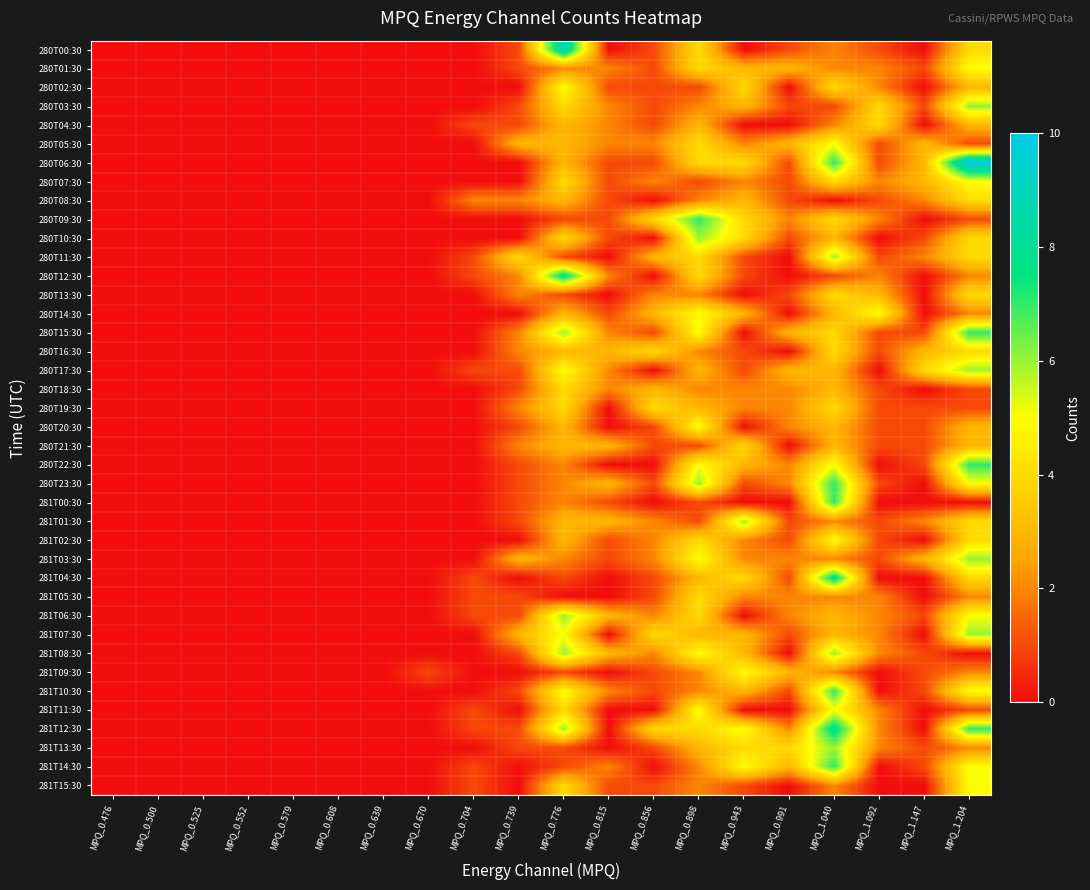

Reading left to right, transcribe all the data shown in this chart.

280T00:30: MPQ_0.476=0	MPQ_0.500=0	MPQ_0.525=0	MPQ_0.552=0	MPQ_0.579=0	MPQ_0.608=0	MPQ_0.639=0	MPQ_0.670=0	MPQ_0.704=0	MPQ_0.739=1	MPQ_0.776=9	MPQ_0.815=0	MPQ_0.856=1	MPQ_0.898=4	MPQ_0.943=0	MPQ_0.991=1	MPQ_1.040=2	MPQ_1.092=1	MPQ_1.147=0	MPQ_1.204=4
280T01:30: MPQ_0.476=0	MPQ_0.500=0	MPQ_0.525=0	MPQ_0.552=0	MPQ_0.579=0	MPQ_0.608=0	MPQ_0.639=0	MPQ_0.670=0	MPQ_0.704=0	MPQ_0.739=1	MPQ_0.776=2	MPQ_0.815=2	MPQ_0.856=1	MPQ_0.898=4	MPQ_0.943=3	MPQ_0.991=3	MPQ_1.040=2	MPQ_1.092=2	MPQ_1.147=1	MPQ_1.204=5
280T02:30: MPQ_0.476=0	MPQ_0.500=0	MPQ_0.525=0	MPQ_0.552=0	MPQ_0.579=0	MPQ_0.608=0	MPQ_0.639=0	MPQ_0.670=0	MPQ_0.704=0	MPQ_0.739=0	MPQ_0.776=5	MPQ_0.815=1	MPQ_0.856=1	MPQ_0.898=1	MPQ_0.943=4	MPQ_0.991=0	MPQ_1.040=4	MPQ_1.092=2	MPQ_1.147=0	MPQ_1.204=3
280T03:30: MPQ_0.476=0	MPQ_0.500=0	MPQ_0.525=0	MPQ_0.552=0	MPQ_0.579=0	MPQ_0.608=0	MPQ_0.639=0	MPQ_0.670=0	MPQ_0.704=0	MPQ_0.739=1	MPQ_0.776=4	MPQ_0.815=2	MPQ_0.856=1	MPQ_0.898=2	MPQ_0.943=3	MPQ_0.991=1	MPQ_1.040=1	MPQ_1.092=4	MPQ_1.147=1	MPQ_1.204=6
280T04:30: MPQ_0.476=0	MPQ_0.500=0	MPQ_0.525=0	MPQ_0.552=0	MPQ_0.579=0	MPQ_0.608=0	MPQ_0.639=0	MPQ_0.670=0	MPQ_0.704=1	MPQ_0.739=1	MPQ_0.776=3	MPQ_0.815=2	MPQ_0.856=1	MPQ_0.898=3	MPQ_0.943=0	MPQ_0.991=0	MPQ_1.040=2	MPQ_1.092=4	MPQ_1.147=0	MPQ_1.204=3
280T05:30: MPQ_0.476=0	MPQ_0.500=0	MPQ_0.525=0	MPQ_0.552=0	MPQ_0.579=0	MPQ_0.608=0	MPQ_0.639=0	MPQ_0.670=0	MPQ_0.704=0	MPQ_0.739=3	MPQ_0.776=3	MPQ_0.815=2	MPQ_0.856=2	MPQ_0.898=4	MPQ_0.943=2	MPQ_0.991=3	MPQ_1.040=5	MPQ_1.092=1	MPQ_1.147=3	MPQ_1.204=1
280T06:30: MPQ_0.476=0	MPQ_0.500=0	MPQ_0.525=0	MPQ_0.552=0	MPQ_0.579=0	MPQ_0.608=0	MPQ_0.639=0	MPQ_0.670=0	MPQ_0.704=0	MPQ_0.739=0	MPQ_0.776=3	MPQ_0.815=1	MPQ_0.856=1	MPQ_0.898=4	MPQ_0.943=4	MPQ_0.991=1	MPQ_1.040=7	MPQ_1.092=1	MPQ_1.147=3	MPQ_1.204=10
280T07:30: MPQ_0.476=0	MPQ_0.500=0	MPQ_0.525=0	MPQ_0.552=0	MPQ_0.579=0	MPQ_0.608=0	MPQ_0.639=0	MPQ_0.670=0	MPQ_0.704=0	MPQ_0.739=0	MPQ_0.776=4	MPQ_0.815=1	MPQ_0.856=2	MPQ_0.898=1	MPQ_0.943=2	MPQ_0.991=1	MPQ_1.040=4	MPQ_1.092=2	MPQ_1.147=3	MPQ_1.204=5
280T08:30: MPQ_0.476=0	MPQ_0.500=0	MPQ_0.525=0	MPQ_0.552=0	MPQ_0.579=0	MPQ_0.608=0	MPQ_0.639=0	MPQ_0.670=0	MPQ_0.704=2	MPQ_0.739=2	MPQ_0.776=3	MPQ_0.815=1	MPQ_0.856=0	MPQ_0.898=2	MPQ_0.943=3	MPQ_0.991=1	MPQ_1.040=0	MPQ_1.092=1	MPQ_1.147=2	MPQ_1.204=4
280T09:30: MPQ_0.476=0	MPQ_0.500=0	MPQ_0.525=0	MPQ_0.552=0	MPQ_0.579=0	MPQ_0.608=0	MPQ_0.639=0	MPQ_0.670=0	MPQ_0.704=0	MPQ_0.739=0	MPQ_0.776=1	MPQ_0.815=1	MPQ_0.856=4	MPQ_0.898=7	MPQ_0.943=4	MPQ_0.991=2	MPQ_1.040=4	MPQ_1.092=2	MPQ_1.147=0	MPQ_1.204=1
280T10:30: MPQ_0.476=0	MPQ_0.500=0	MPQ_0.525=0	MPQ_0.552=0	MPQ_0.579=0	MPQ_0.608=0	MPQ_0.639=0	MPQ_0.670=0	MPQ_0.704=0	MPQ_0.739=0	MPQ_0.776=4	MPQ_0.815=1	MPQ_0.856=0	MPQ_0.898=6	MPQ_0.943=4	MPQ_0.991=1	MPQ_1.040=3	MPQ_1.092=0	MPQ_1.147=1	MPQ_1.204=4
280T11:30: MPQ_0.476=0	MPQ_0.500=0	MPQ_0.525=0	MPQ_0.552=0	MPQ_0.579=0	MPQ_0.608=0	MPQ_0.639=0	MPQ_0.670=0	MPQ_0.704=1	MPQ_0.739=4	MPQ_0.776=1	MPQ_0.815=0	MPQ_0.856=3	MPQ_0.898=4	MPQ_0.943=1	MPQ_0.991=0	MPQ_1.040=6	MPQ_1.092=1	MPQ_1.147=2	MPQ_1.204=4
280T12:30: MPQ_0.476=0	MPQ_0.500=0	MPQ_0.525=0	MPQ_0.552=0	MPQ_0.579=0	MPQ_0.608=0	MPQ_0.639=0	MPQ_0.670=0	MPQ_0.704=1	MPQ_0.739=2	MPQ_0.776=8	MPQ_0.815=2	MPQ_0.856=0	MPQ_0.898=4	MPQ_0.943=1	MPQ_0.991=0	MPQ_1.040=1	MPQ_1.092=2	MPQ_1.147=0	MPQ_1.204=2
280T13:30: MPQ_0.476=0	MPQ_0.500=0	MPQ_0.525=0	MPQ_0.552=0	MPQ_0.579=0	MPQ_0.608=0	MPQ_0.639=0	MPQ_0.670=0	MPQ_0.704=0	MPQ_0.739=2	MPQ_0.776=1	MPQ_0.815=0	MPQ_0.856=2	MPQ_0.898=2	MPQ_0.943=0	MPQ_0.991=1	MPQ_1.040=4	MPQ_1.092=3	MPQ_1.147=0	MPQ_1.204=4
280T14:30: MPQ_0.476=0	MPQ_0.500=0	MPQ_0.525=0	MPQ_0.552=0	MPQ_0.579=0	MPQ_0.608=0	MPQ_0.639=0	MPQ_0.670=0	MPQ_0.704=0	MPQ_0.739=0	MPQ_0.776=3	MPQ_0.815=1	MPQ_0.856=3	MPQ_0.898=5	MPQ_0.943=3	MPQ_0.991=0	MPQ_1.040=3	MPQ_1.092=5	MPQ_1.147=0	MPQ_1.204=2
280T15:30: MPQ_0.476=0	MPQ_0.500=0	MPQ_0.525=0	MPQ_0.552=0	MPQ_0.579=0	MPQ_0.608=0	MPQ_0.639=0	MPQ_0.670=0	MPQ_0.704=0	MPQ_0.739=2	MPQ_0.776=6	MPQ_0.815=2	MPQ_0.856=1	MPQ_0.898=5	MPQ_0.943=0	MPQ_0.991=3	MPQ_1.040=4	MPQ_1.092=1	MPQ_1.147=1	MPQ_1.204=7
280T16:30: MPQ_0.476=0	MPQ_0.500=0	MPQ_0.525=0	MPQ_0.552=0	MPQ_0.579=0	MPQ_0.608=0	MPQ_0.639=0	MPQ_0.670=0	MPQ_0.704=0	MPQ_0.739=2	MPQ_0.776=3	MPQ_0.815=3	MPQ_0.856=4	MPQ_0.898=2	MPQ_0.943=1	MPQ_0.991=0	MPQ_1.040=4	MPQ_1.092=1	MPQ_1.147=3	MPQ_1.204=4
280T17:30: MPQ_0.476=0	MPQ_0.500=0	MPQ_0.525=0	MPQ_0.552=0	MPQ_0.579=0	MPQ_0.608=0	MPQ_0.639=0	MPQ_0.670=0	MPQ_0.704=1	MPQ_0.739=1	MPQ_0.776=5	MPQ_0.815=2	MPQ_0.856=0	MPQ_0.898=3	MPQ_0.943=1	MPQ_0.991=3	MPQ_1.040=3	MPQ_1.092=0	MPQ_1.147=4	MPQ_1.204=6
280T18:30: MPQ_0.476=0	MPQ_0.500=0	MPQ_0.525=0	MPQ_0.552=0	MPQ_0.579=0	MPQ_0.608=0	MPQ_0.639=0	MPQ_0.670=0	MPQ_0.704=0	MPQ_0.739=1	MPQ_0.776=4	MPQ_0.815=2	MPQ_0.856=3	MPQ_0.898=2	MPQ_0.943=2	MPQ_0.991=2	MPQ_1.040=3	MPQ_1.092=1	MPQ_1.147=0	MPQ_1.204=1
280T19:30: MPQ_0.476=0	MPQ_0.500=0	MPQ_0.525=0	MPQ_0.552=0	MPQ_0.579=0	MPQ_0.608=0	MPQ_0.639=0	MPQ_0.670=0	MPQ_0.704=0	MPQ_0.739=2	MPQ_0.776=4	MPQ_0.815=0	MPQ_0.856=4	MPQ_0.898=3	MPQ_0.943=2	MPQ_0.991=2	MPQ_1.040=4	MPQ_1.092=1	MPQ_1.147=1	MPQ_1.204=1
280T20:30: MPQ_0.476=0	MPQ_0.500=0	MPQ_0.525=0	MPQ_0.552=0	MPQ_0.579=0	MPQ_0.608=0	MPQ_0.639=0	MPQ_0.670=0	MPQ_0.704=0	MPQ_0.739=1	MPQ_0.776=3	MPQ_0.815=0	MPQ_0.856=1	MPQ_0.898=5	MPQ_0.943=0	MPQ_0.991=2	MPQ_1.040=3	MPQ_1.092=1	MPQ_1.147=1	MPQ_1.204=3
280T21:30: MPQ_0.476=0	MPQ_0.500=0	MPQ_0.525=0	MPQ_0.552=0	MPQ_0.579=0	MPQ_0.608=0	MPQ_0.639=0	MPQ_0.670=0	MPQ_0.704=0	MPQ_0.739=2	MPQ_0.776=3	MPQ_0.815=3	MPQ_0.856=1	MPQ_0.898=1	MPQ_0.943=4	MPQ_0.991=0	MPQ_1.040=3	MPQ_1.092=1	MPQ_1.147=1	MPQ_1.204=3
280T22:30: MPQ_0.476=0	MPQ_0.500=0	MPQ_0.525=0	MPQ_0.552=0	MPQ_0.579=0	MPQ_0.608=0	MPQ_0.639=0	MPQ_0.670=0	MPQ_0.704=0	MPQ_0.739=1	MPQ_0.776=2	MPQ_0.815=0	MPQ_0.856=0	MPQ_0.898=5	MPQ_0.943=3	MPQ_0.991=2	MPQ_1.040=5	MPQ_1.092=0	MPQ_1.147=1	MPQ_1.204=7
280T23:30: MPQ_0.476=0	MPQ_0.500=0	MPQ_0.525=0	MPQ_0.552=0	MPQ_0.579=0	MPQ_0.608=0	MPQ_0.639=0	MPQ_0.670=0	MPQ_0.704=0	MPQ_0.739=1	MPQ_0.776=2	MPQ_0.815=3	MPQ_0.856=1	MPQ_0.898=6	MPQ_0.943=1	MPQ_0.991=2	MPQ_1.040=7	MPQ_1.092=1	MPQ_1.147=0	MPQ_1.204=5
281T00:30: MPQ_0.476=0	MPQ_0.500=0	MPQ_0.525=0	MPQ_0.552=0	MPQ_0.579=0	MPQ_0.608=0	MPQ_0.639=0	MPQ_0.670=0	MPQ_0.704=0	MPQ_0.739=1	MPQ_0.776=2	MPQ_0.815=1	MPQ_0.856=0	MPQ_0.898=1	MPQ_0.943=0	MPQ_0.991=0	MPQ_1.040=7	MPQ_1.092=0	MPQ_1.147=0	MPQ_1.204=0
281T01:30: MPQ_0.476=0	MPQ_0.500=0	MPQ_0.525=0	MPQ_0.552=0	MPQ_0.579=0	MPQ_0.608=0	MPQ_0.639=0	MPQ_0.670=0	MPQ_0.704=0	MPQ_0.739=1	MPQ_0.776=3	MPQ_0.815=3	MPQ_0.856=2	MPQ_0.898=1	MPQ_0.943=6	MPQ_0.991=1	MPQ_1.040=2	MPQ_1.092=1	MPQ_1.147=2	MPQ_1.204=4
281T02:30: MPQ_0.476=0	MPQ_0.500=0	MPQ_0.525=0	MPQ_0.552=0	MPQ_0.579=0	MPQ_0.608=0	MPQ_0.639=0	MPQ_0.670=0	MPQ_0.704=0	MPQ_0.739=0	MPQ_0.776=3	MPQ_0.815=1	MPQ_0.856=2	MPQ_0.898=4	MPQ_0.943=2	MPQ_0.991=1	MPQ_1.040=5	MPQ_1.092=1	MPQ_1.147=0	MPQ_1.204=4
281T03:30: MPQ_0.476=0	MPQ_0.500=0	MPQ_0.525=0	MPQ_0.552=0	MPQ_0.579=0	MPQ_0.608=0	MPQ_0.639=0	MPQ_0.670=0	MPQ_0.704=0	MPQ_0.739=3	MPQ_0.776=2	MPQ_0.815=1	MPQ_0.856=2	MPQ_0.898=5	MPQ_0.943=2	MPQ_0.991=2	MPQ_1.040=2	MPQ_1.092=1	MPQ_1.147=3	MPQ_1.204=6
281T04:30: MPQ_0.476=0	MPQ_0.500=0	MPQ_0.525=0	MPQ_0.552=0	MPQ_0.579=0	MPQ_0.608=0	MPQ_0.639=0	MPQ_0.670=0	MPQ_0.704=1	MPQ_0.739=0	MPQ_0.776=1	MPQ_0.815=0	MPQ_0.856=1	MPQ_0.898=3	MPQ_0.943=4	MPQ_0.991=1	MPQ_1.040=8	MPQ_1.092=0	MPQ_1.147=0	MPQ_1.204=4
281T05:30: MPQ_0.476=0	MPQ_0.500=0	MPQ_0.525=0	MPQ_0.552=0	MPQ_0.579=0	MPQ_0.608=0	MPQ_0.639=0	MPQ_0.670=0	MPQ_0.704=1	MPQ_0.739=1	MPQ_0.776=0	MPQ_0.815=0	MPQ_0.856=1	MPQ_0.898=4	MPQ_0.943=2	MPQ_0.991=2	MPQ_1.040=2	MPQ_1.092=2	MPQ_1.147=0	MPQ_1.204=2
281T06:30: MPQ_0.476=0	MPQ_0.500=0	MPQ_0.525=0	MPQ_0.552=0	MPQ_0.579=0	MPQ_0.608=0	MPQ_0.639=0	MPQ_0.670=0	MPQ_0.704=1	MPQ_0.739=1	MPQ_0.776=6	MPQ_0.815=3	MPQ_0.856=2	MPQ_0.898=4	MPQ_0.943=0	MPQ_0.991=2	MPQ_1.040=3	MPQ_1.092=2	MPQ_1.147=1	MPQ_1.204=5
281T07:30: MPQ_0.476=0	MPQ_0.500=0	MPQ_0.525=0	MPQ_0.552=0	MPQ_0.579=0	MPQ_0.608=0	MPQ_0.639=0	MPQ_0.670=0	MPQ_0.704=0	MPQ_0.739=3	MPQ_0.776=5	MPQ_0.815=0	MPQ_0.856=4	MPQ_0.898=3	MPQ_0.943=3	MPQ_0.991=1	MPQ_1.040=3	MPQ_1.092=2	MPQ_1.147=0	MPQ_1.204=6
281T08:30: MPQ_0.476=0	MPQ_0.500=0	MPQ_0.525=0	MPQ_0.552=0	MPQ_0.579=0	MPQ_0.608=0	MPQ_0.639=0	MPQ_0.670=0	MPQ_0.704=0	MPQ_0.739=1	MPQ_0.776=6	MPQ_0.815=3	MPQ_0.856=2	MPQ_0.898=5	MPQ_0.943=3	MPQ_0.991=0	MPQ_1.040=6	MPQ_1.092=2	MPQ_1.147=1	MPQ_1.204=0
281T09:30: MPQ_0.476=0	MPQ_0.500=0	MPQ_0.525=0	MPQ_0.552=0	MPQ_0.579=0	MPQ_0.608=0	MPQ_0.639=0	MPQ_0.670=1	MPQ_0.704=0	MPQ_0.739=0	MPQ_0.776=1	MPQ_0.815=0	MPQ_0.856=1	MPQ_0.898=2	MPQ_0.943=5	MPQ_0.991=3	MPQ_1.040=2	MPQ_1.092=0	MPQ_1.147=1	MPQ_1.204=2
281T10:30: MPQ_0.476=0	MPQ_0.500=0	MPQ_0.525=0	MPQ_0.552=0	MPQ_0.579=0	MPQ_0.608=0	MPQ_0.639=0	MPQ_0.670=0	MPQ_0.704=0	MPQ_0.739=1	MPQ_0.776=5	MPQ_0.815=2	MPQ_0.856=1	MPQ_0.898=2	MPQ_0.943=3	MPQ_0.991=1	MPQ_1.040=7	MPQ_1.092=0	MPQ_1.147=1	MPQ_1.204=5
281T11:30: MPQ_0.476=0	MPQ_0.500=0	MPQ_0.525=0	MPQ_0.552=0	MPQ_0.579=0	MPQ_0.608=0	MPQ_0.639=0	MPQ_0.670=0	MPQ_0.704=1	MPQ_0.739=0	MPQ_0.776=4	MPQ_0.815=0	MPQ_0.856=0	MPQ_0.898=5	MPQ_0.943=0	MPQ_0.991=0	MPQ_1.040=5	MPQ_1.092=2	MPQ_1.147=0	MPQ_1.204=1
281T12:30: MPQ_0.476=0	MPQ_0.500=0	MPQ_0.525=0	MPQ_0.552=0	MPQ_0.579=0	MPQ_0.608=0	MPQ_0.639=0	MPQ_0.670=0	MPQ_0.704=1	MPQ_0.739=1	MPQ_0.776=6	MPQ_0.815=0	MPQ_0.856=4	MPQ_0.898=4	MPQ_0.943=5	MPQ_0.991=2	MPQ_1.040=8	MPQ_1.092=2	MPQ_1.147=0	MPQ_1.204=7
281T13:30: MPQ_0.476=0	MPQ_0.500=0	MPQ_0.525=0	MPQ_0.552=0	MPQ_0.579=0	MPQ_0.608=0	MPQ_0.639=0	MPQ_0.670=0	MPQ_0.704=0	MPQ_0.739=1	MPQ_0.776=1	MPQ_0.815=0	MPQ_0.856=1	MPQ_0.898=3	MPQ_0.943=4	MPQ_0.991=4	MPQ_1.040=6	MPQ_1.092=2	MPQ_1.147=1	MPQ_1.204=2
281T14:30: MPQ_0.476=0	MPQ_0.500=0	MPQ_0.525=0	MPQ_0.552=0	MPQ_0.579=0	MPQ_0.608=0	MPQ_0.639=0	MPQ_0.670=0	MPQ_0.704=1	MPQ_0.739=0	MPQ_0.776=1	MPQ_0.815=2	MPQ_0.856=0	MPQ_0.898=2	MPQ_0.943=5	MPQ_0.991=3	MPQ_1.040=7	MPQ_1.092=0	MPQ_1.147=1	MPQ_1.204=5
281T15:30: MPQ_0.476=0	MPQ_0.500=0	MPQ_0.525=0	MPQ_0.552=0	MPQ_0.579=0	MPQ_0.608=0	MPQ_0.639=0	MPQ_0.670=0	MPQ_0.704=1	MPQ_0.739=0	MPQ_0.776=4	MPQ_0.815=1	MPQ_0.856=1	MPQ_0.898=2	MPQ_0.943=1	MPQ_0.991=0	MPQ_1.040=2	MPQ_1.092=0	MPQ_1.147=0	MPQ_1.204=5